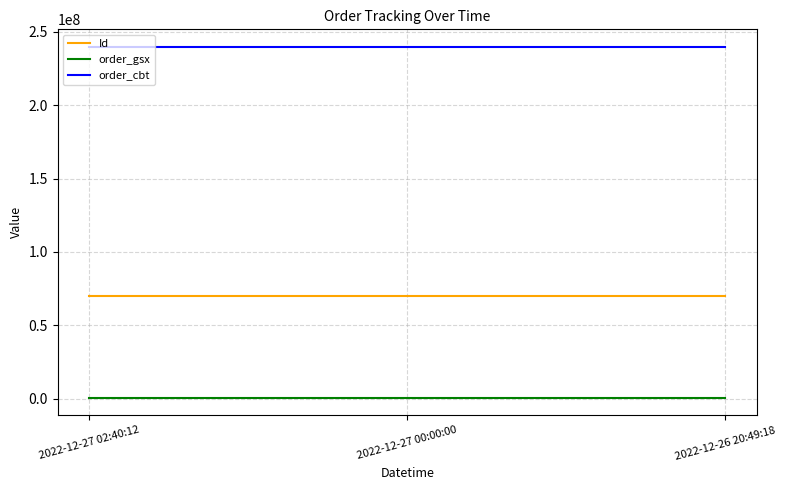

Is it true that order_cbt equals 239733152 at 2022-12-26 20:49:18?

True